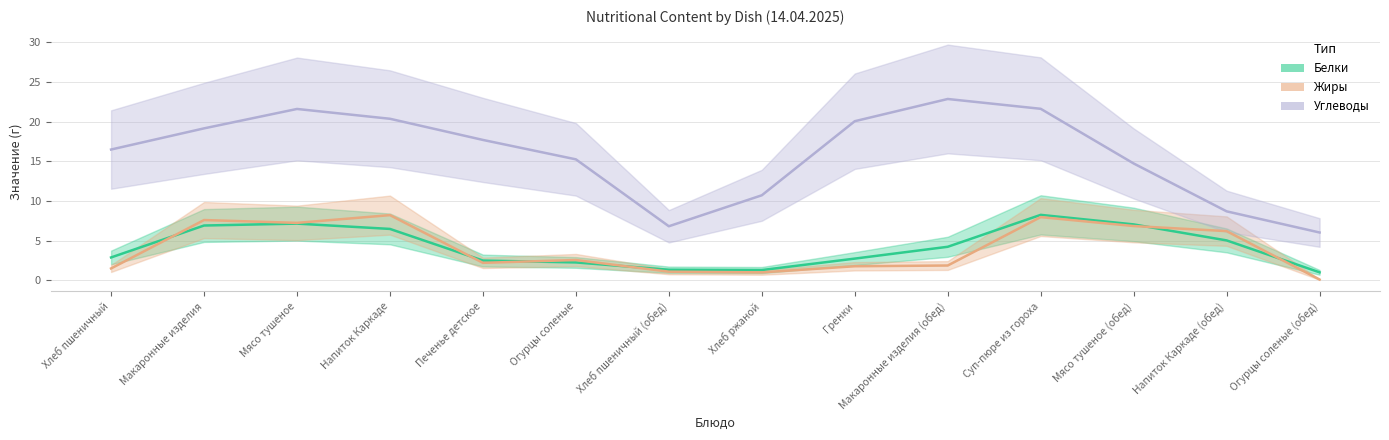

Rank the series at Огурцы соленые (обед) from lowest to highest value.

Жиры, Белки, Углеводы